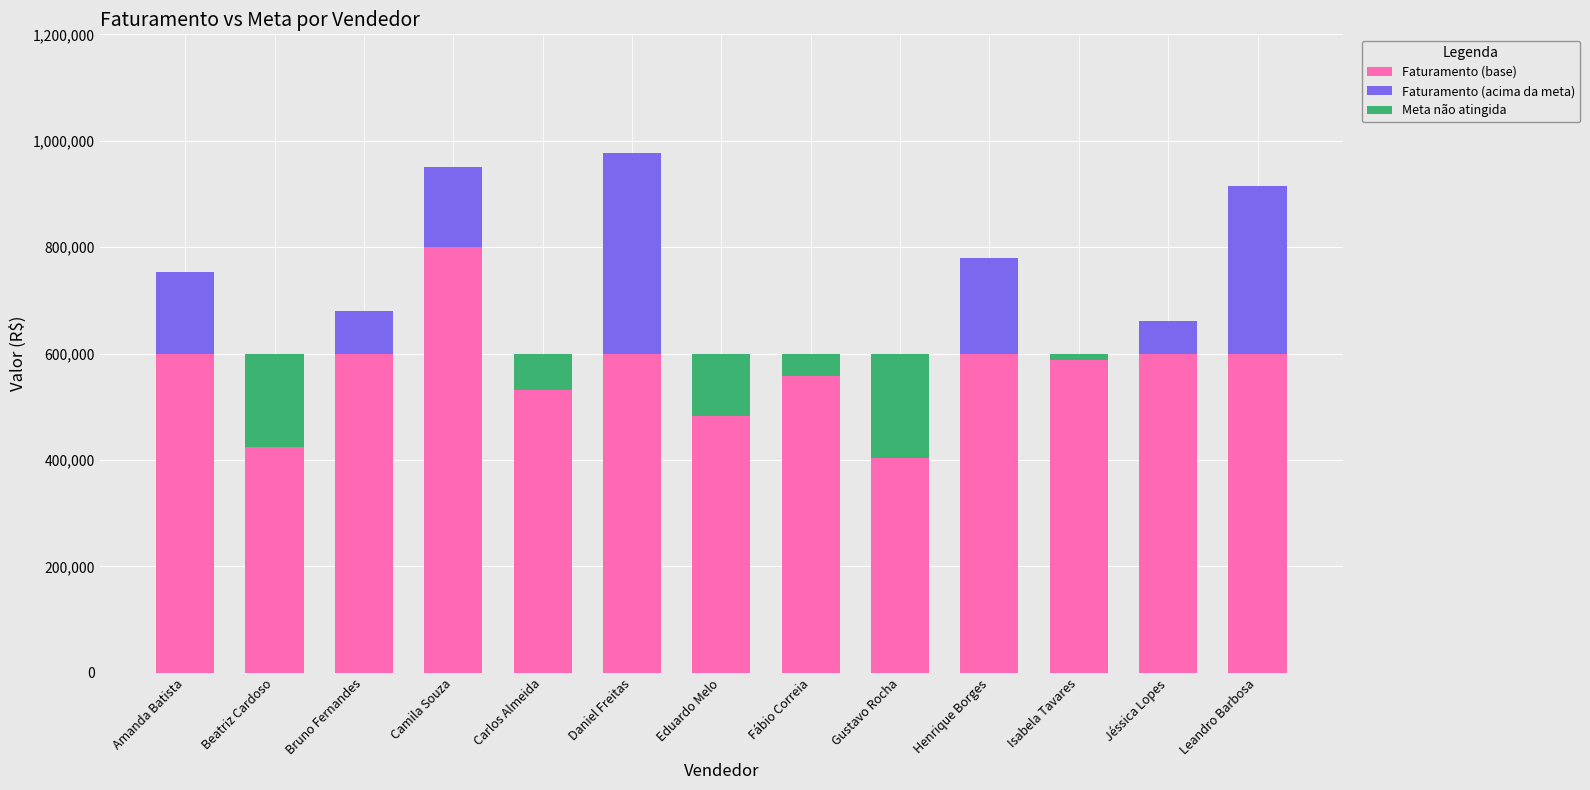

Is it true that Faturamento (acima da meta) equals 149949 at Camila Souza?

True